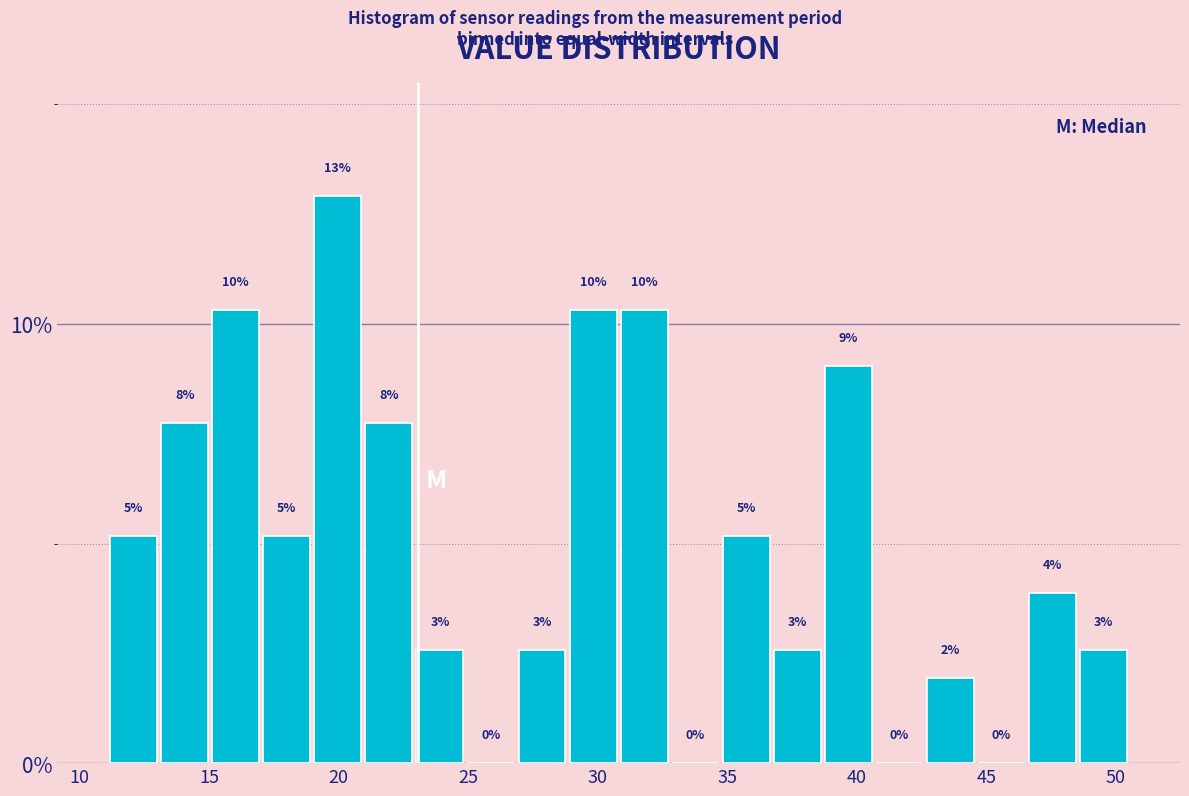

Around what value on the x-axis is the tallest bar? Give the approximate position of its centre, as read against the axis.

20.0